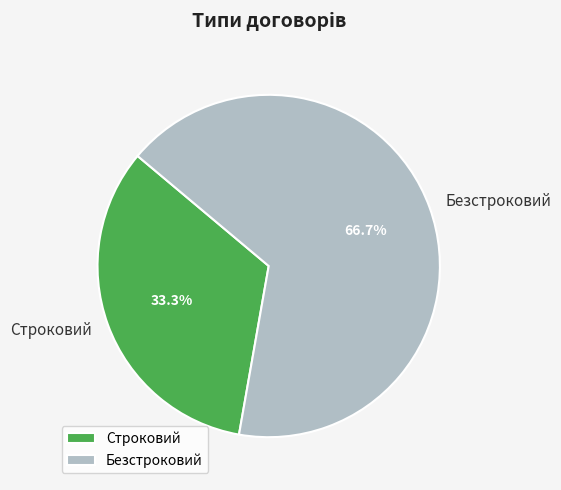

The Безстроковий slice represents 75% of the pie. True or false?

False